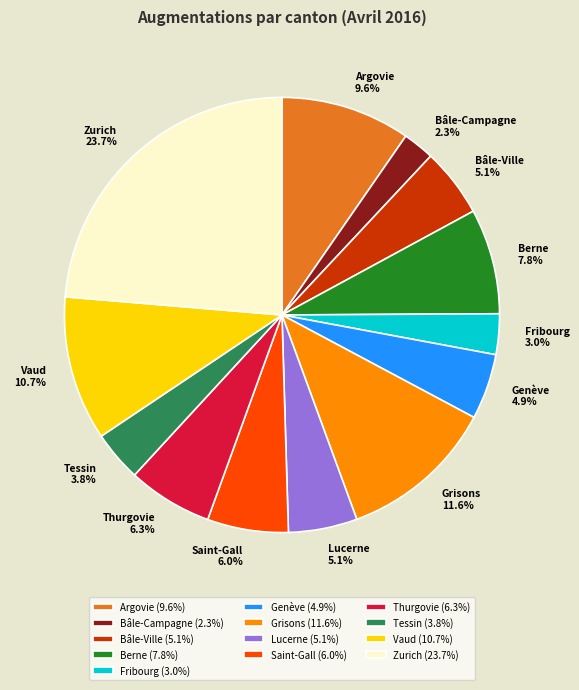

Combined, what portion of the pie is Argovie and Thurgovie?

15.9%